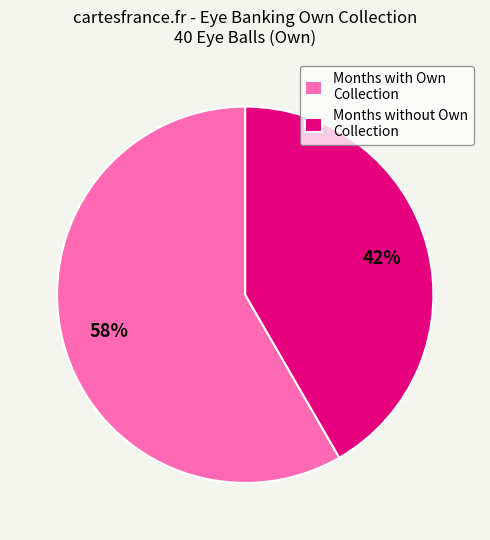

Rank the categories by value from highest to lowest.

Months with Own Collection, Months without Own Collection